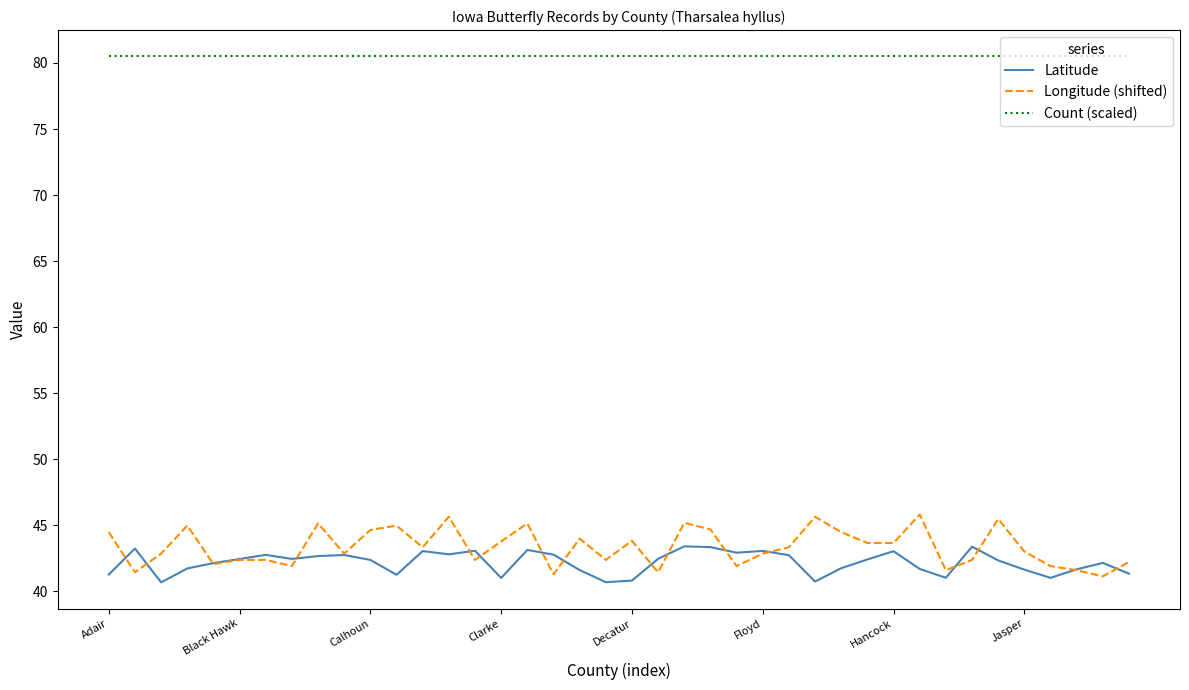

Which series has the widest spread of values?

Longitude (shifted)